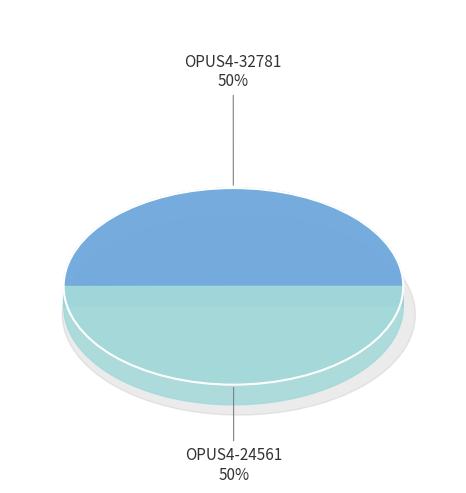

How many segments does this pie chart have?

2